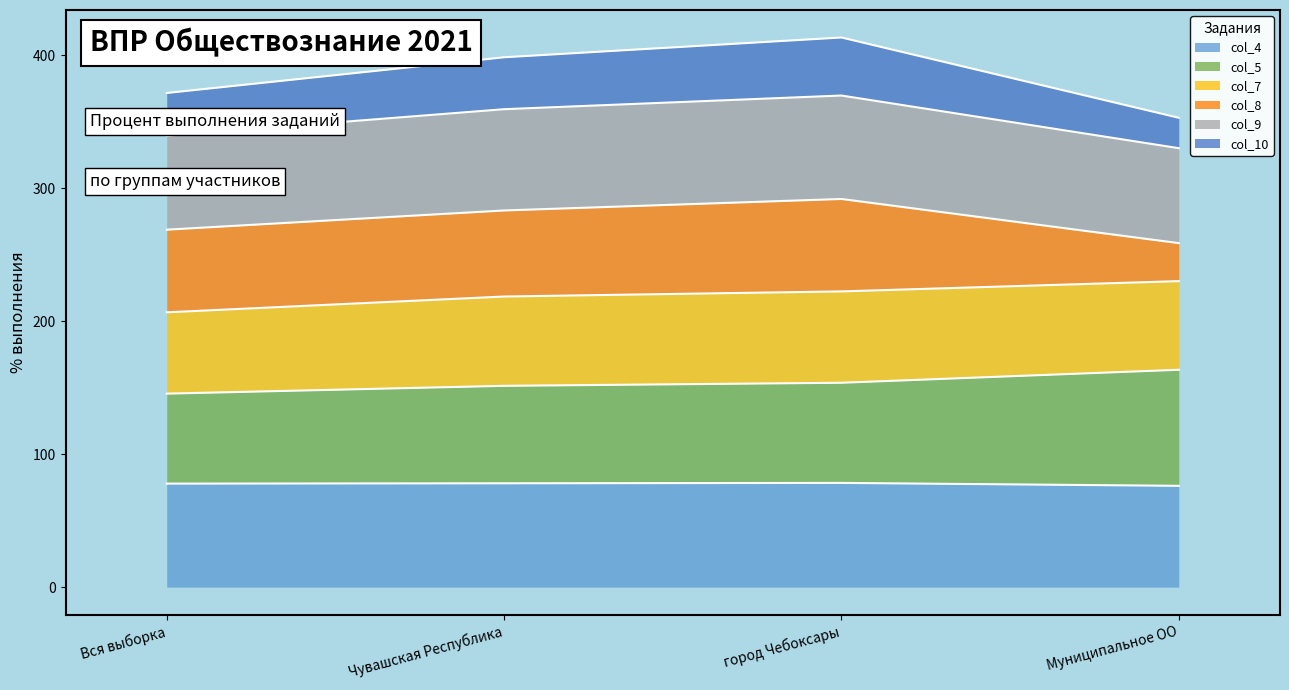

Rank the categories by col_10 value from highest to lowest.

город Чебоксары, Чувашская Республика, Вся выборка, Муниципальное ОО